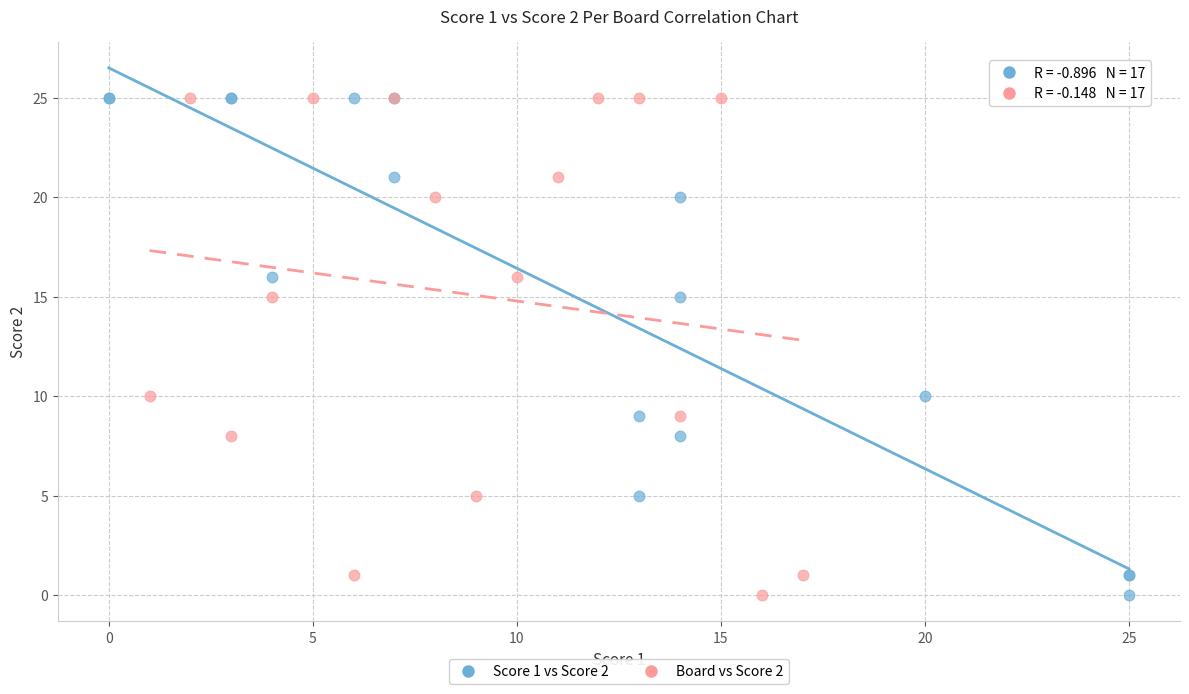

What are all the series names shown in the legend?

Score 1 vs Score 2, Board vs Score 2